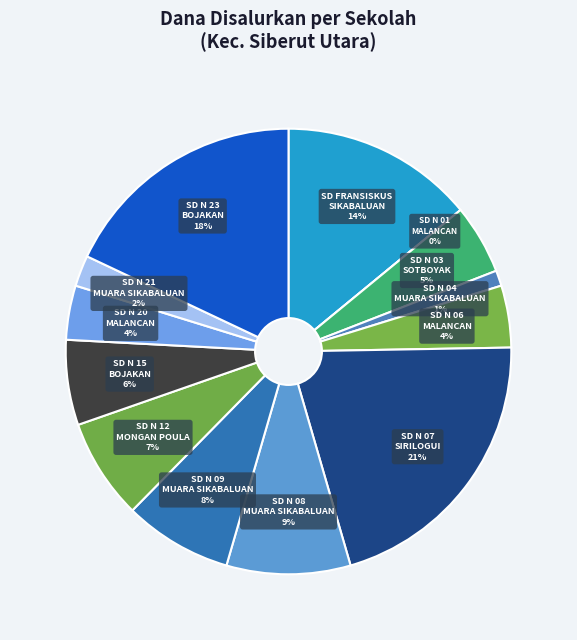

Which has a higher value, SD NEGERI 06 MALANCAN or SD NEGERI 08 MUARA SIKABALUAN?

SD NEGERI 08 MUARA SIKABALUAN